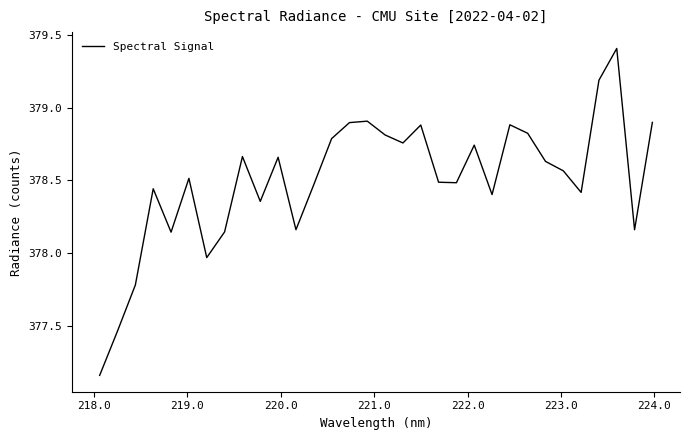

What is the difference between the maximum and minimum values?

2.2